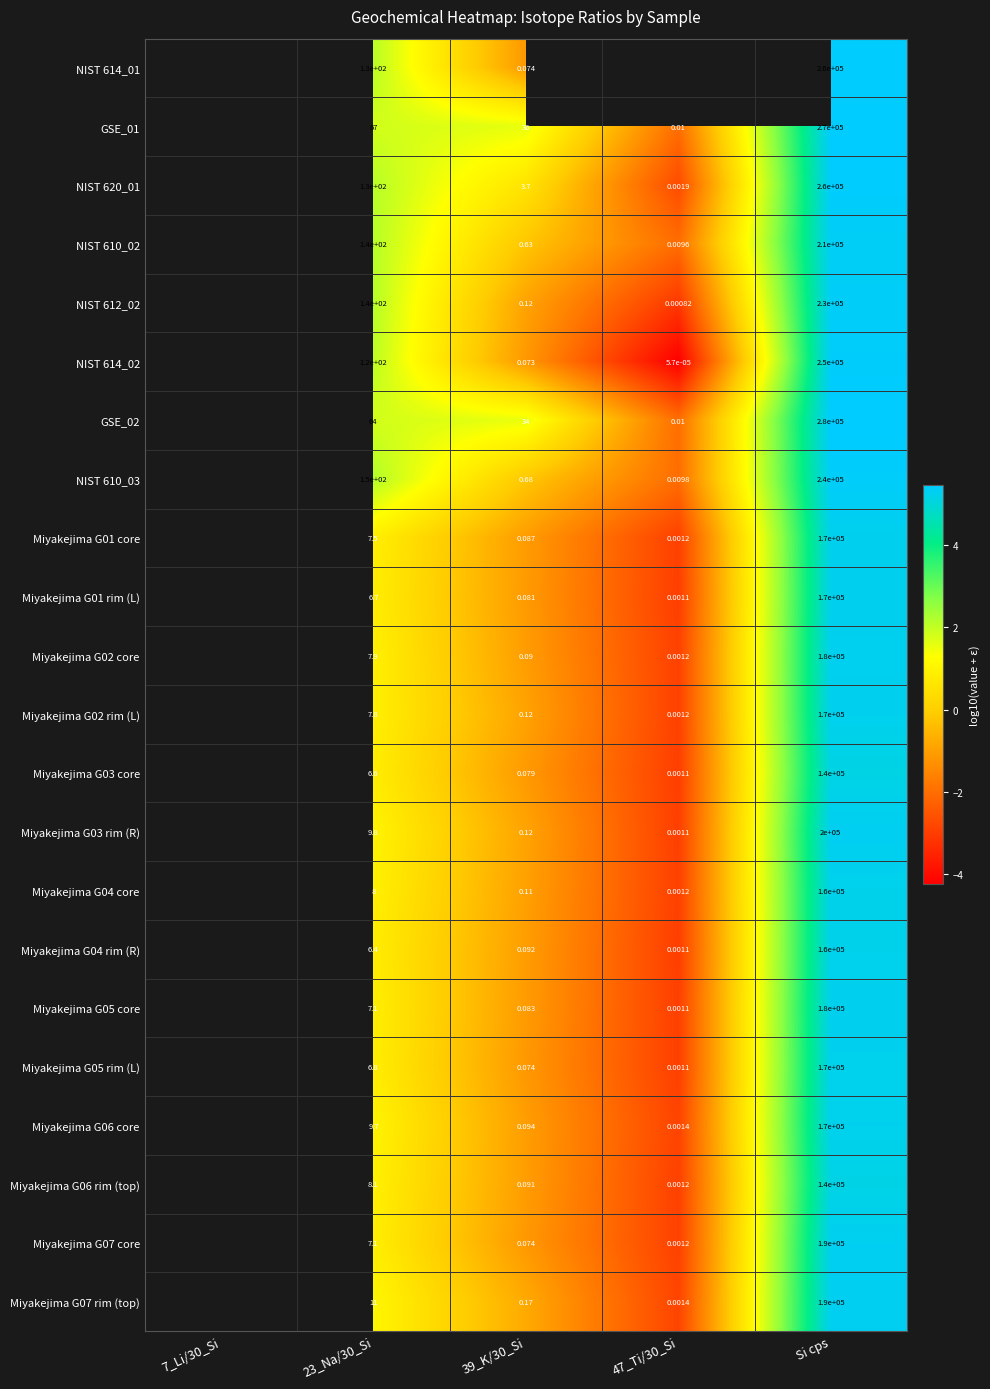

Is the value of Miyakejima G02 rim (L) at Si cps greater than the value of NIST 614_02 at 39_K/30_Si?

Yes